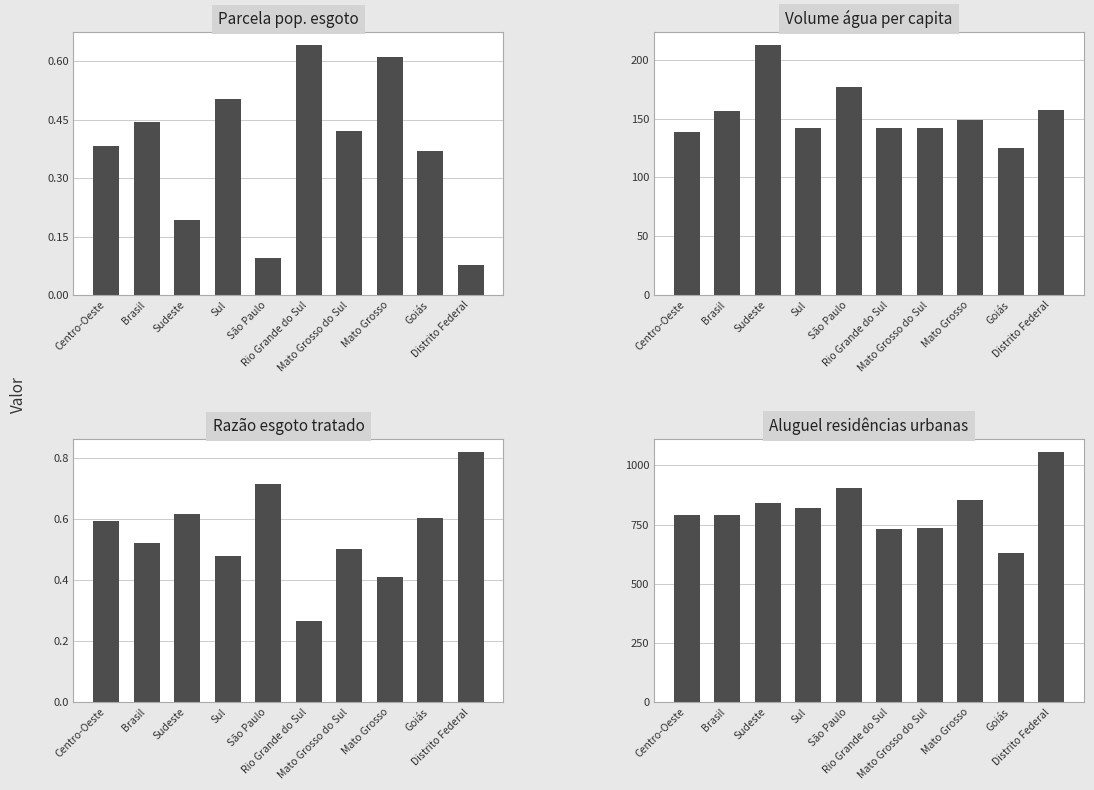

What is the difference between the maximum and minimum values in the Parcela pop. esgoto series?

0.6